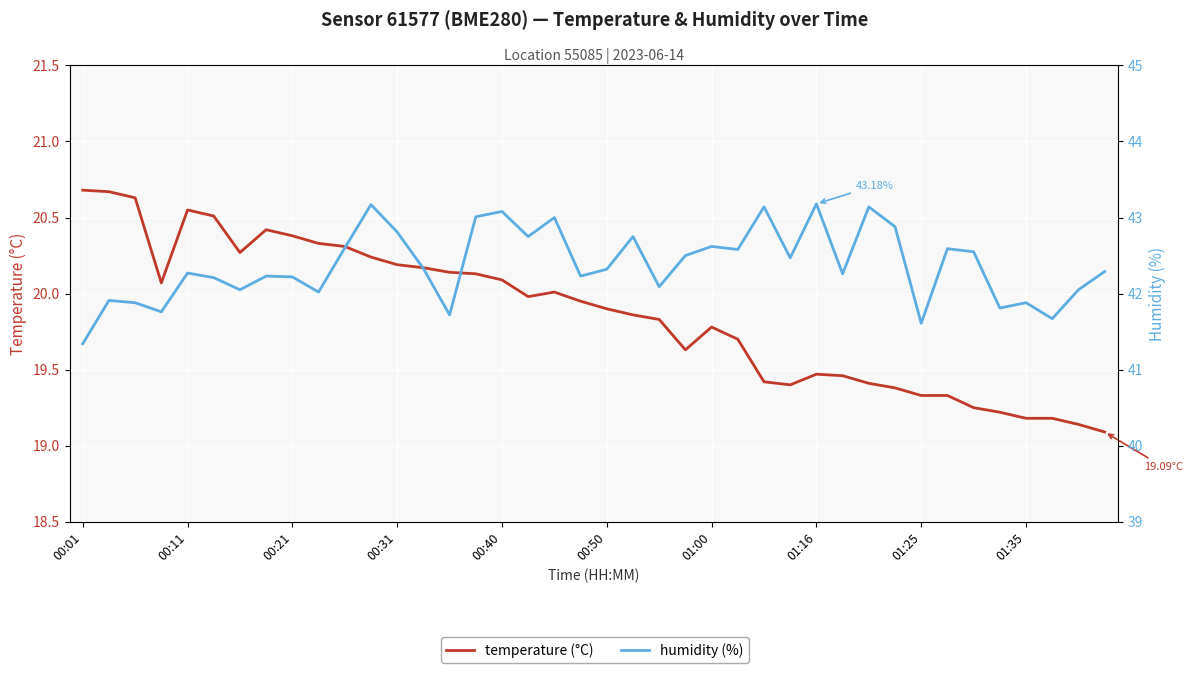

Where is the first local maximum for humidity?

00:11